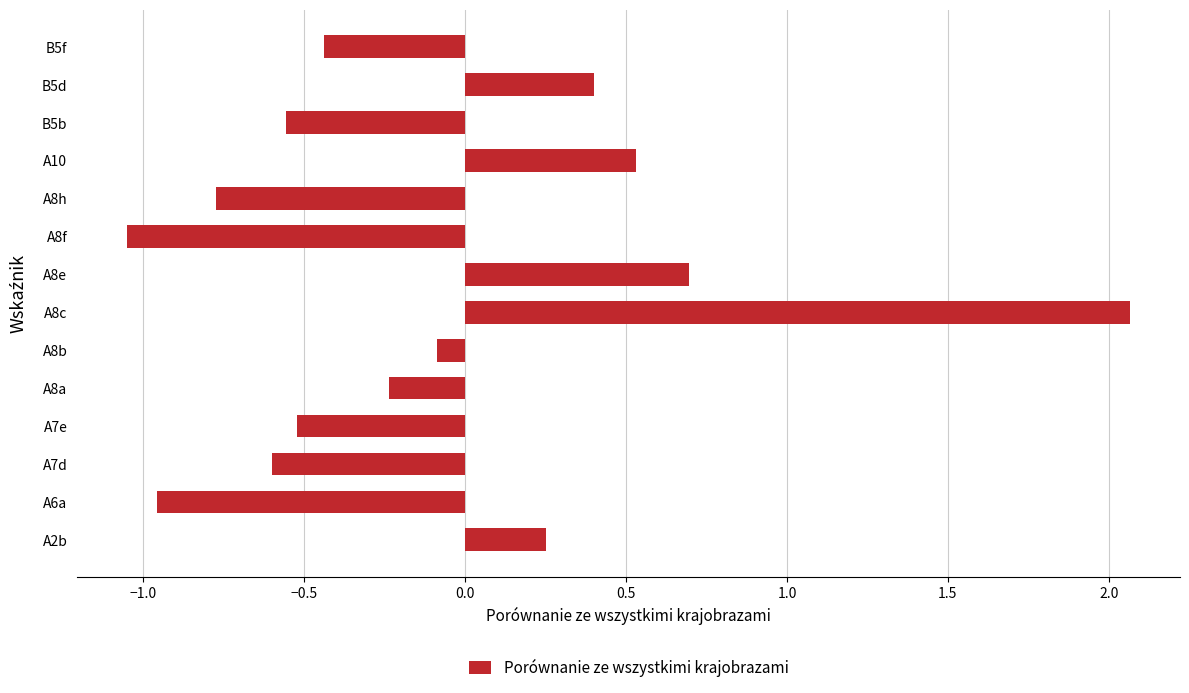

At which category does the chart reach its minimum across all series?

A8f